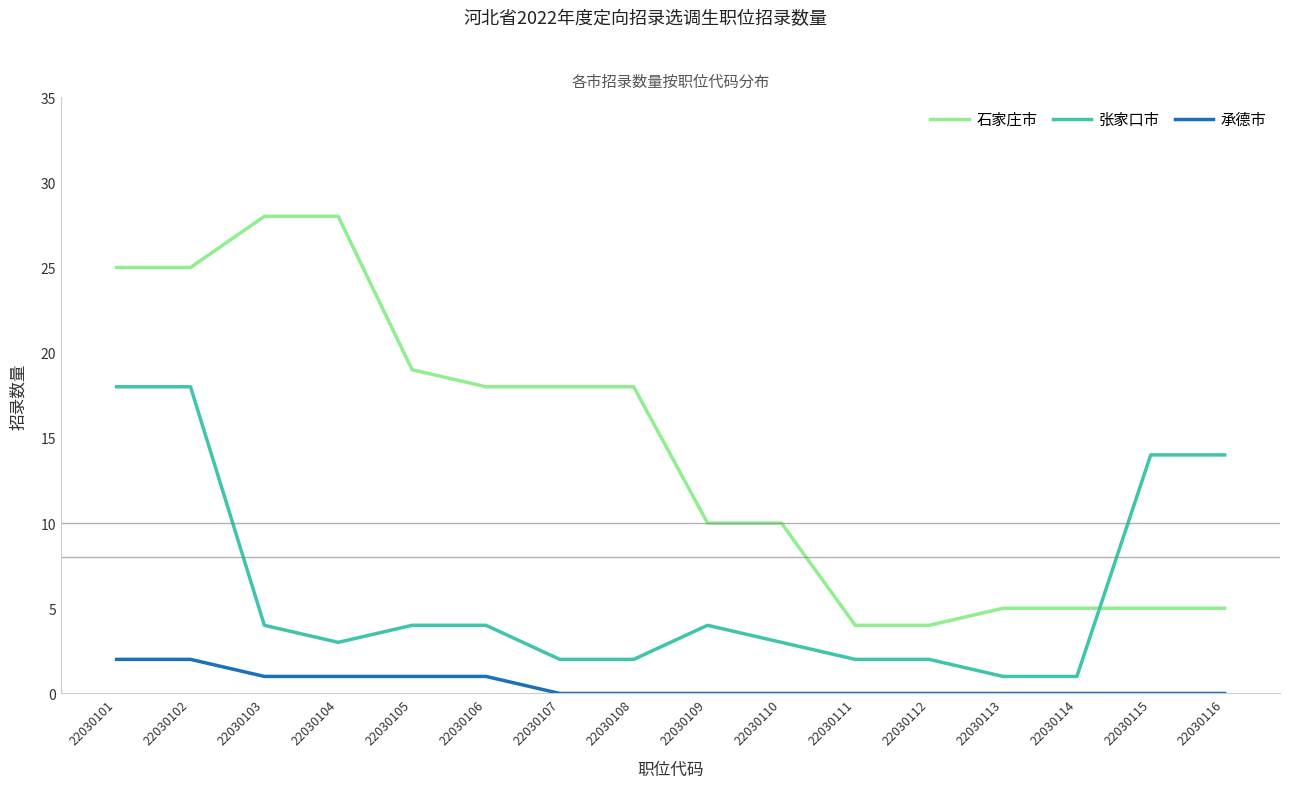

True or false: 承德市 and 石家庄市 cross at least once.

False